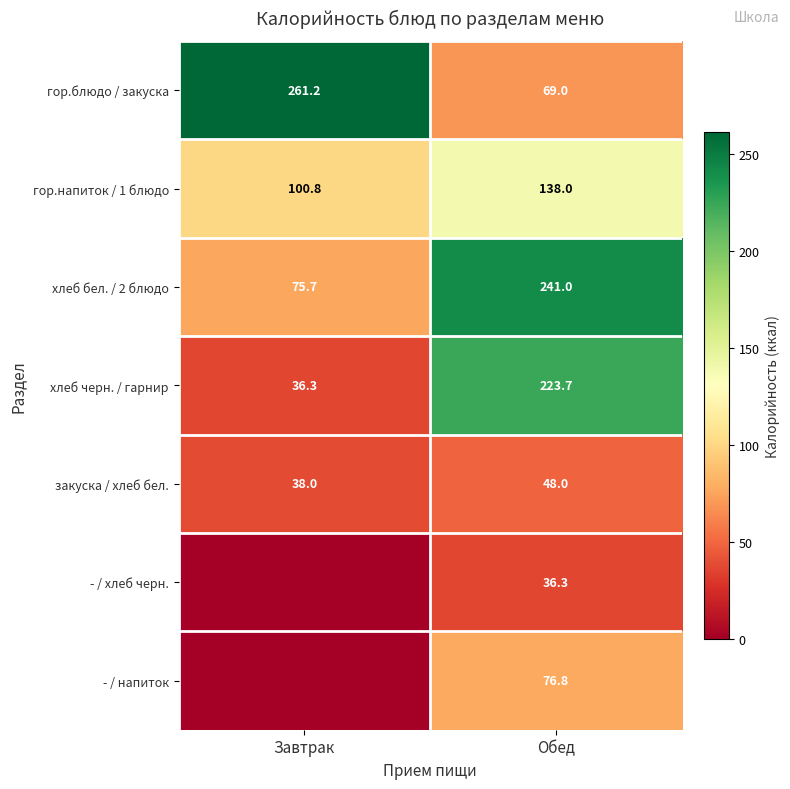

What is the difference between the закуска / хлеб бел. values at Обед and Завтрак?

10.0